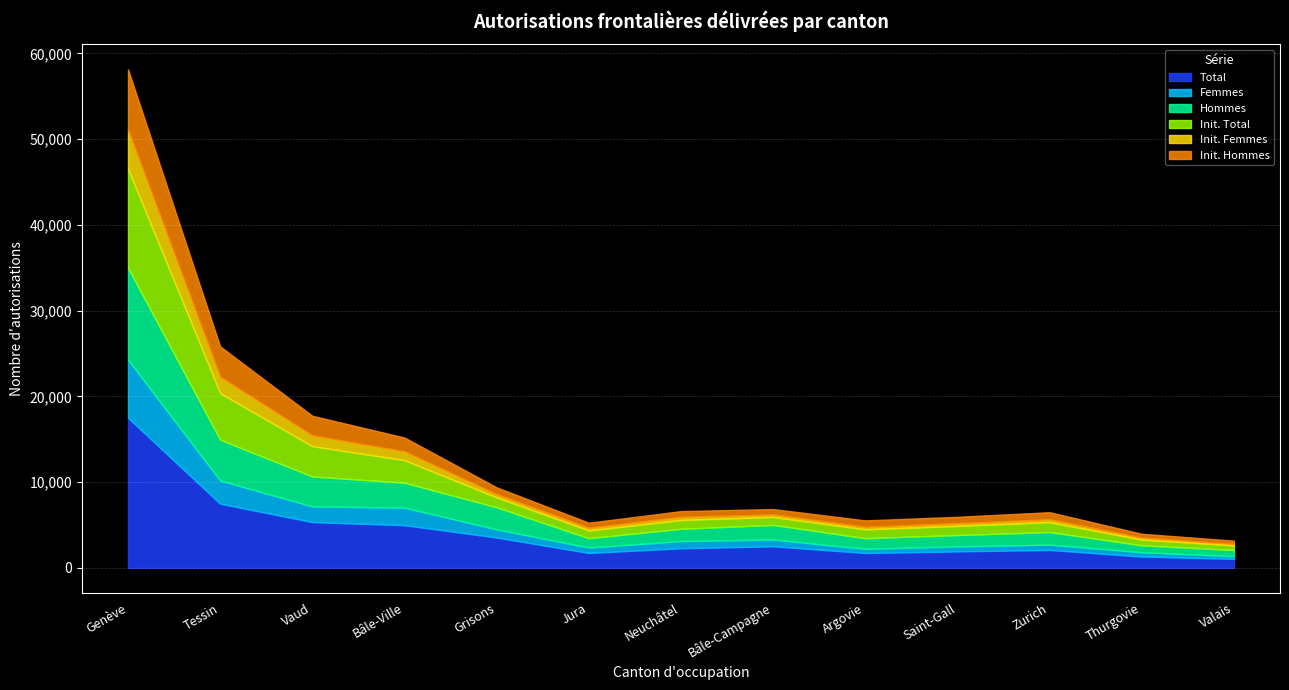

The value of Hommes at Zurich is 656. True or false?

False